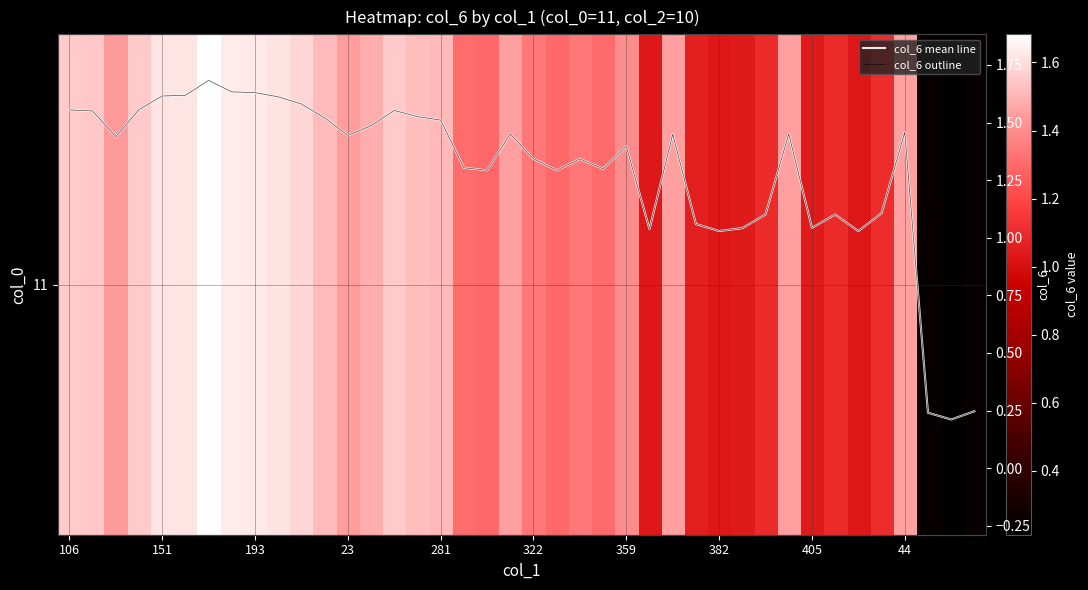

The col_6 mean line series shows 0.2 at 39. True or false?

True